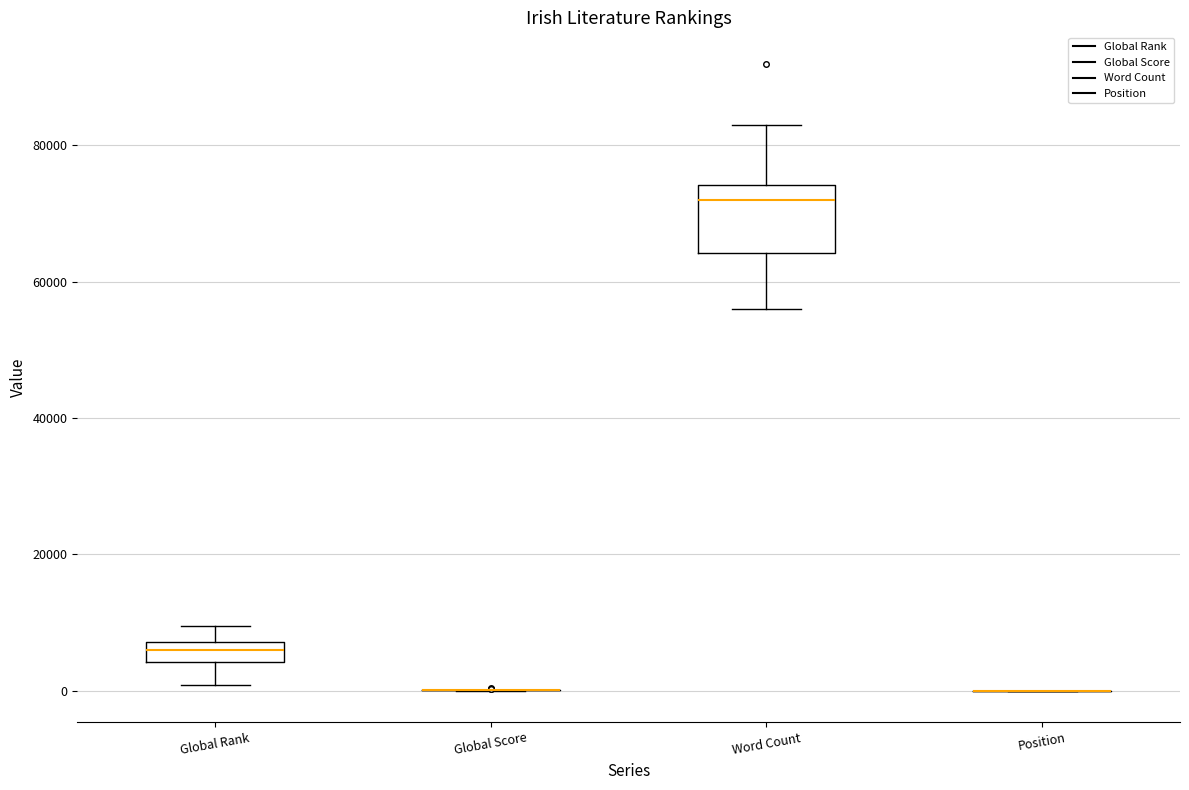

Where is the upper edge of the box for Global Rank on the y-axis? The values are not printed on the chart, so give them approximately, as read against the axis.

8000